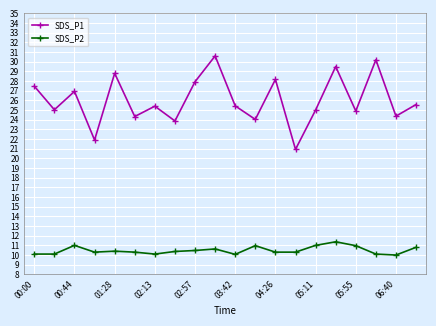

What is the greatest value displayed?

30.6